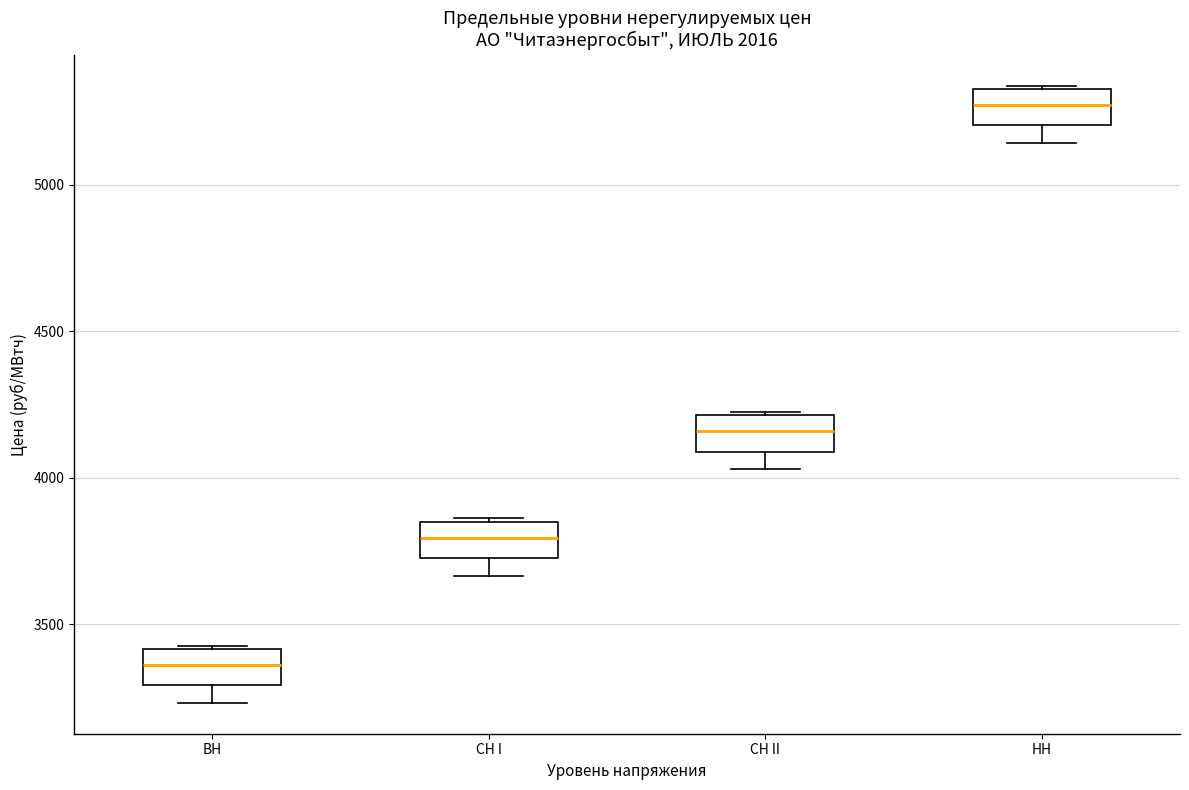

Where does the median line of the box for СН I sit on the y-axis? The values are not printed on the chart, so give them approximately, as read against the axis.

3800